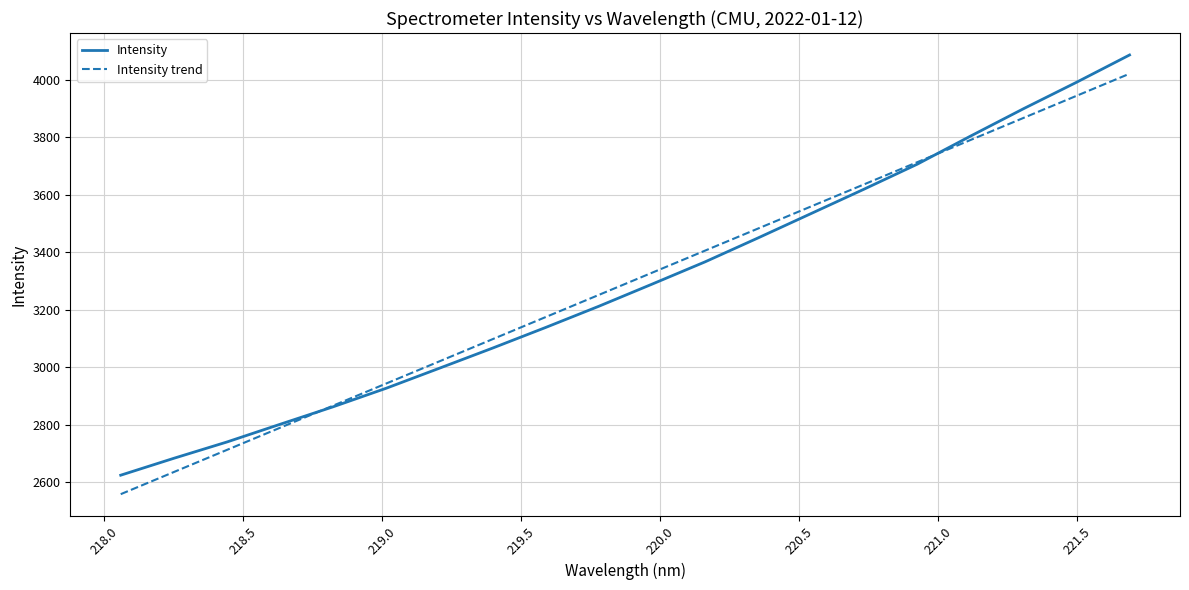

What is the lowest value of the Intensity trend series?

2558.0